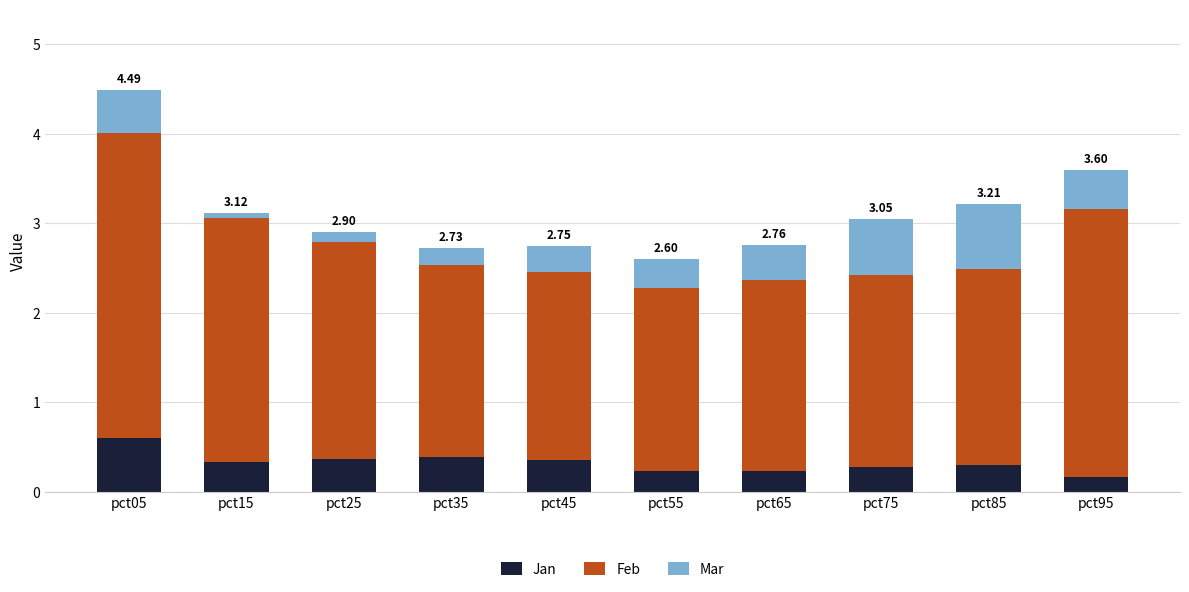

True or false: Jan has a value of 0.2 at pct95.

True